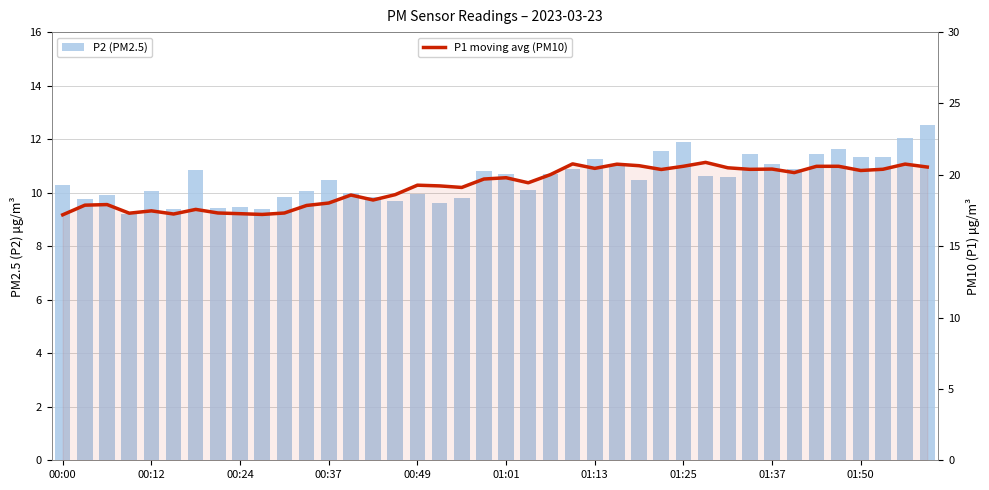

What is the difference between the maximum and minimum values in the P2 (PM2.5) series?

3.3